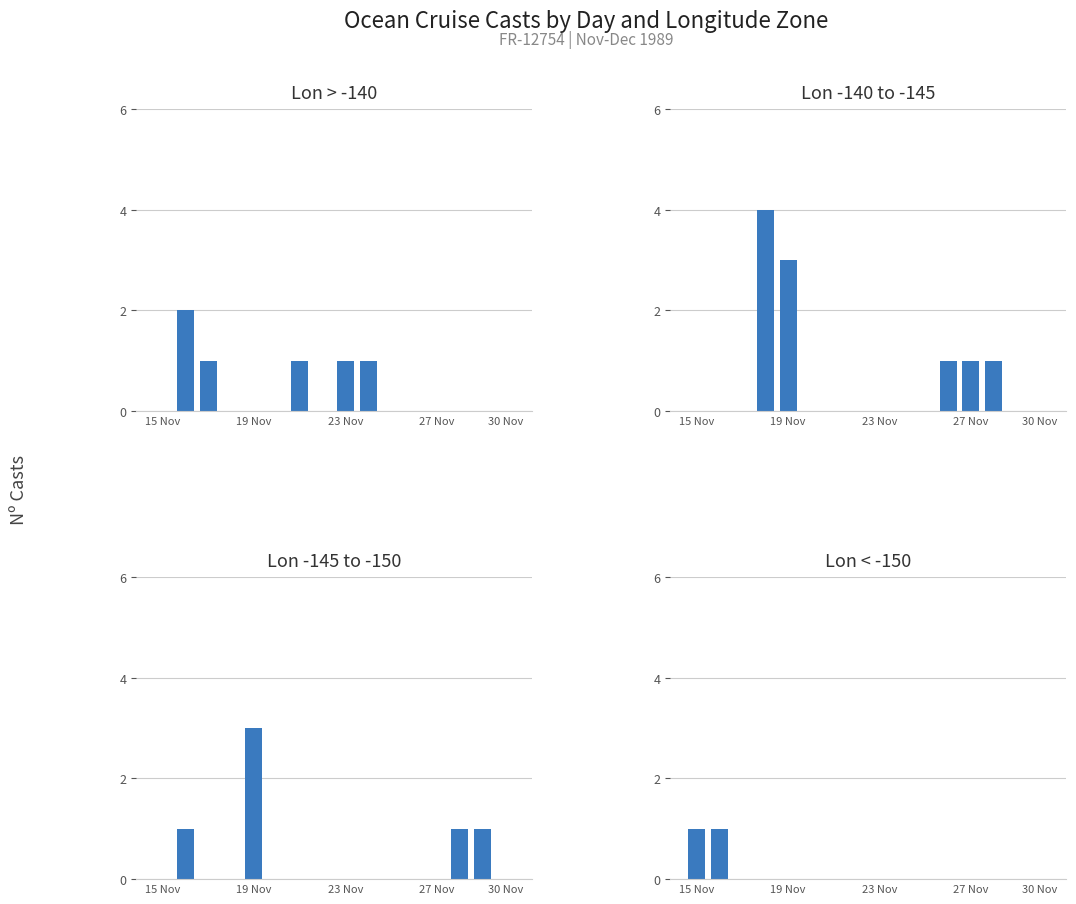

How many data points does each series have?

16